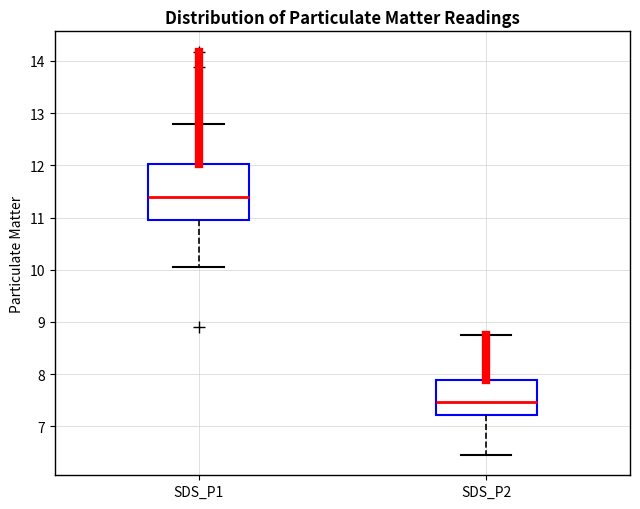

Reading left to right, read every box against the y-axis: the position of its median line, the range the box covers, and the ends of its whiskers. The values are not printed on the chart, so give them approximately, as read against the axis.

SDS_P1: median 11.4, box 11.0 to 12.0, whiskers 10.1 to 12.8
SDS_P2: median 7.5, box 7.2 to 7.9, whiskers 6.5 to 8.8